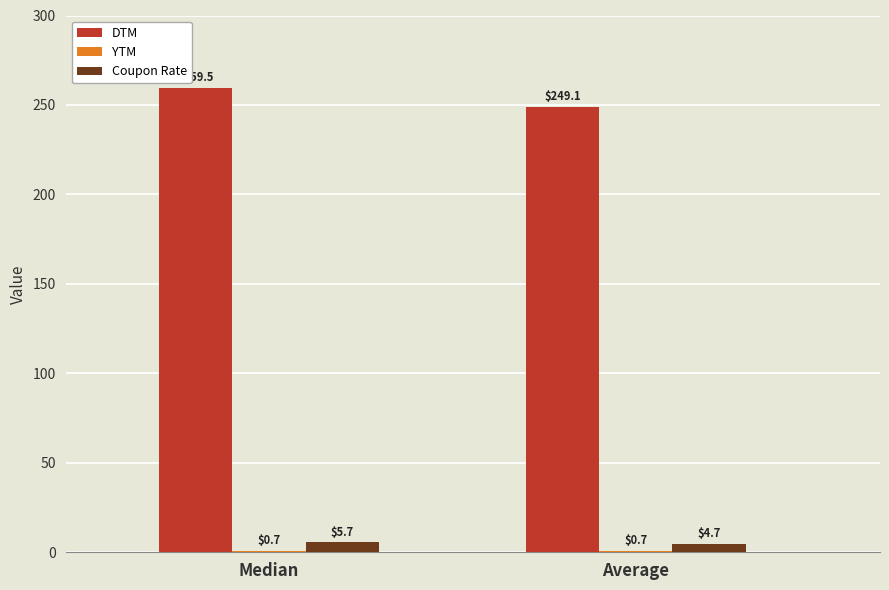

The value of DTM at Median is 259.5. True or false?

True